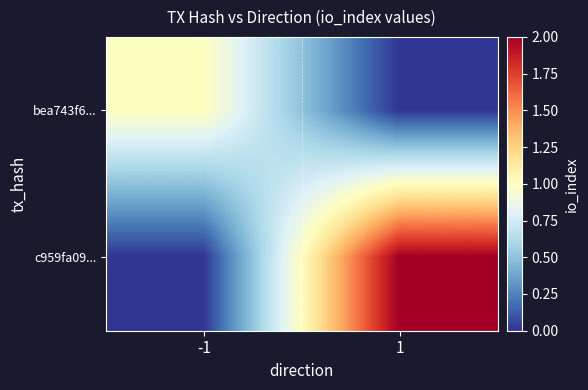

Which series has the largest range (max minus min)?

c959fa09...